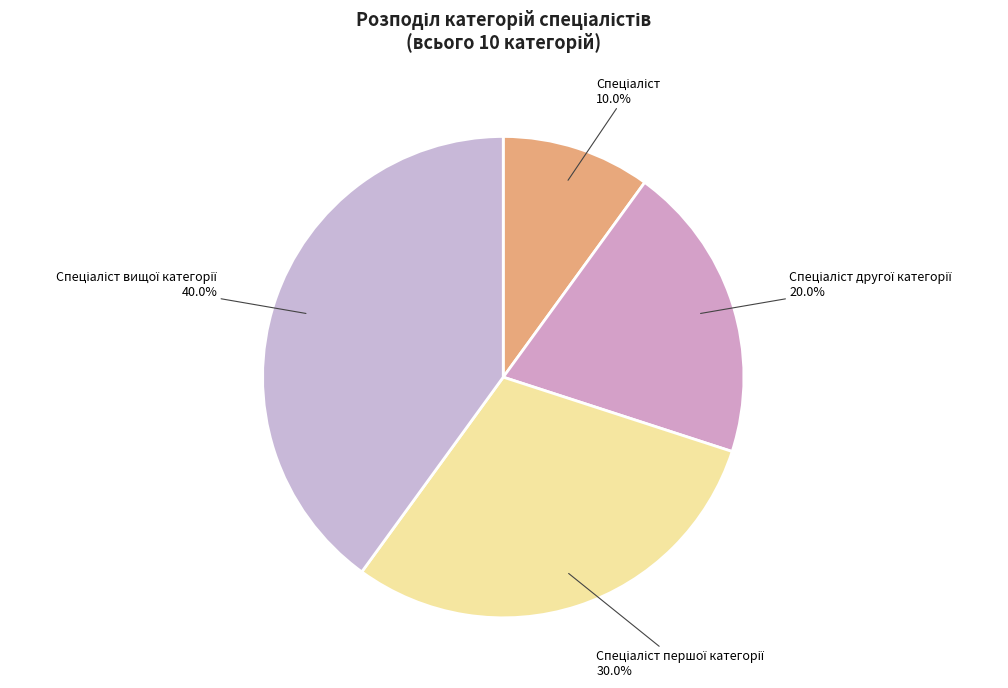

Is there a majority slice in this chart?

No